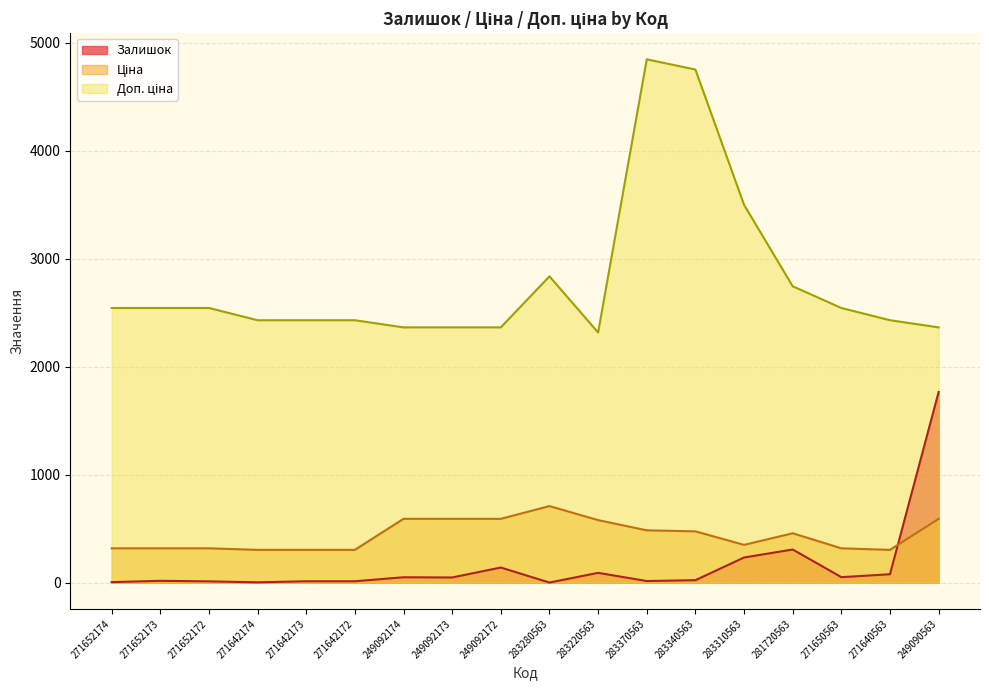

At which label does Ціна first exceed 457?

249092174